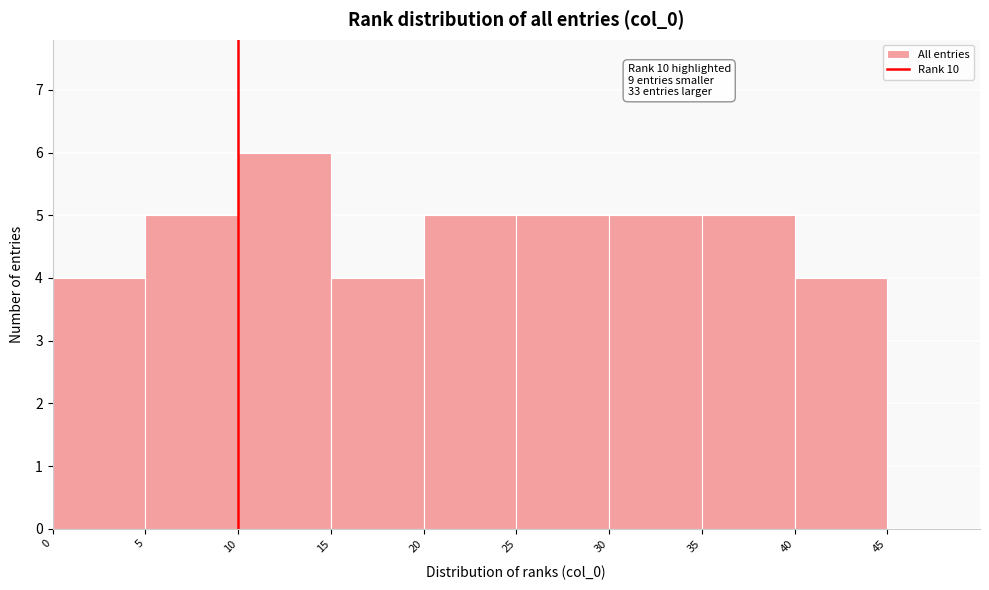

Over which range of the x-axis is the bar tallest?

10 to 15